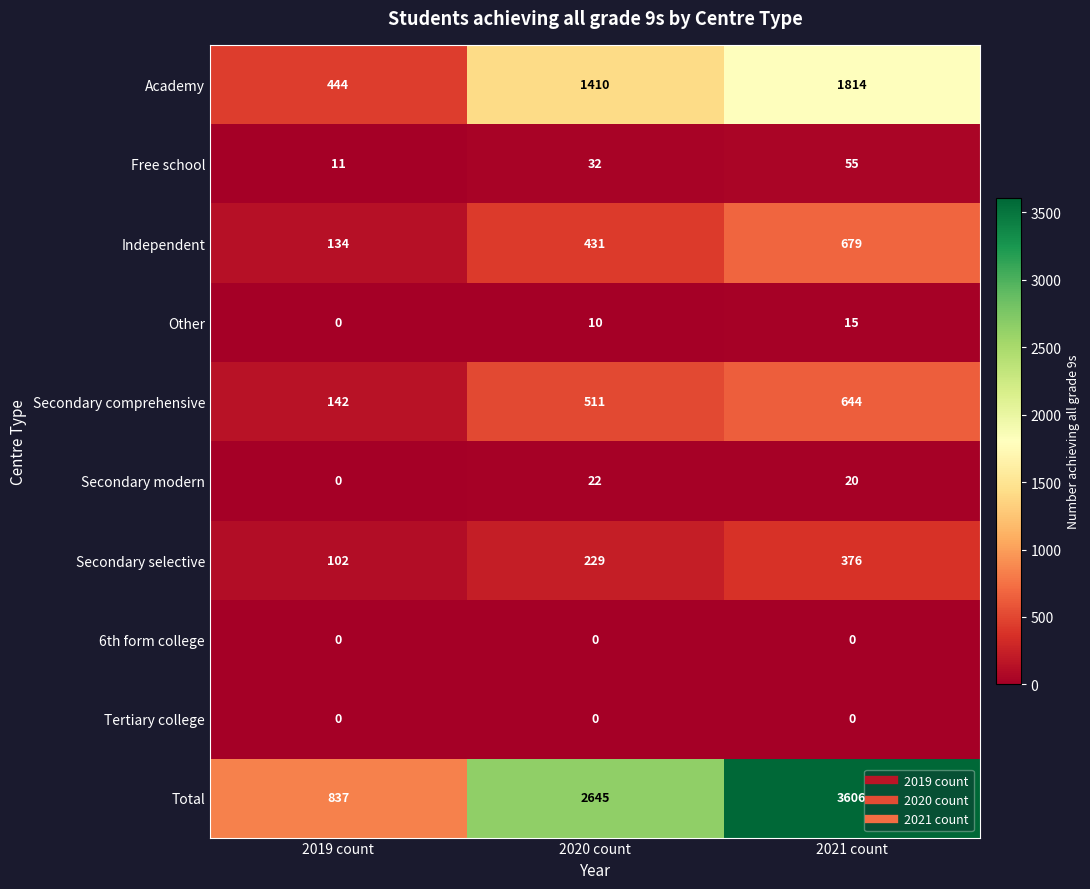

Count the Secondary selective values in the range 102 to 376.

3